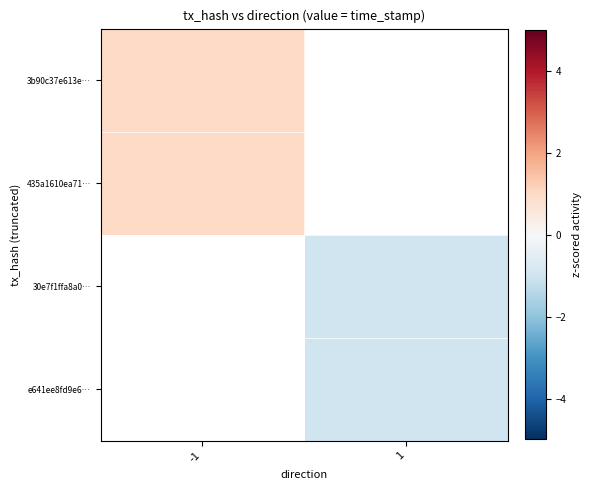

Rank the series by their maximum value, from lowest to highest.

435a1610ea71…, 30e7f1ffa8a0…, e641ee8fd9e6…, 3b90c37e613e…